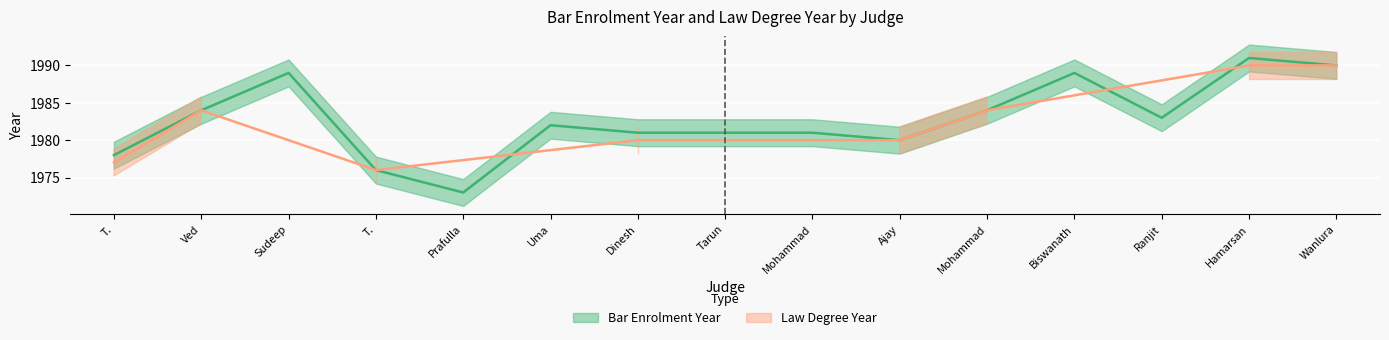

How many points are higher than both their immediate neighbors (excluding endpoints)?

4